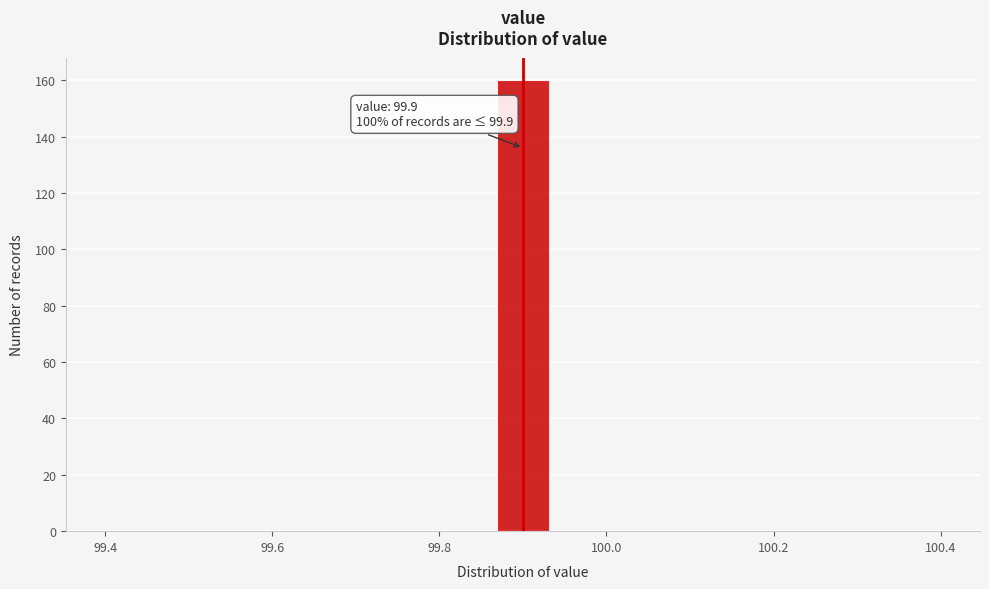

Read against the x-axis, roughly where is the centre of the tallest bar?

99.90